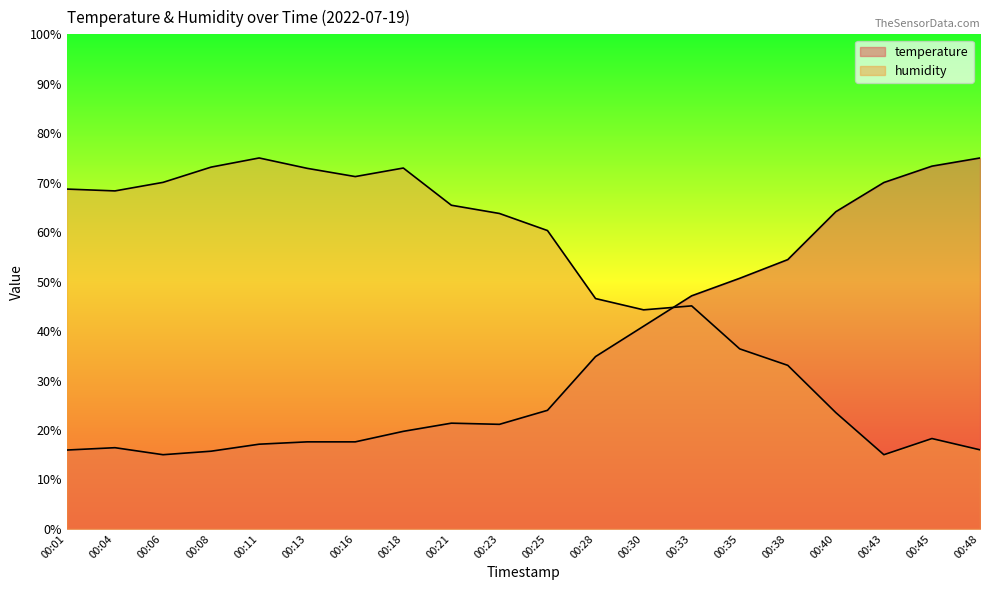

At which category does temperature reach its first local valley?

00:06